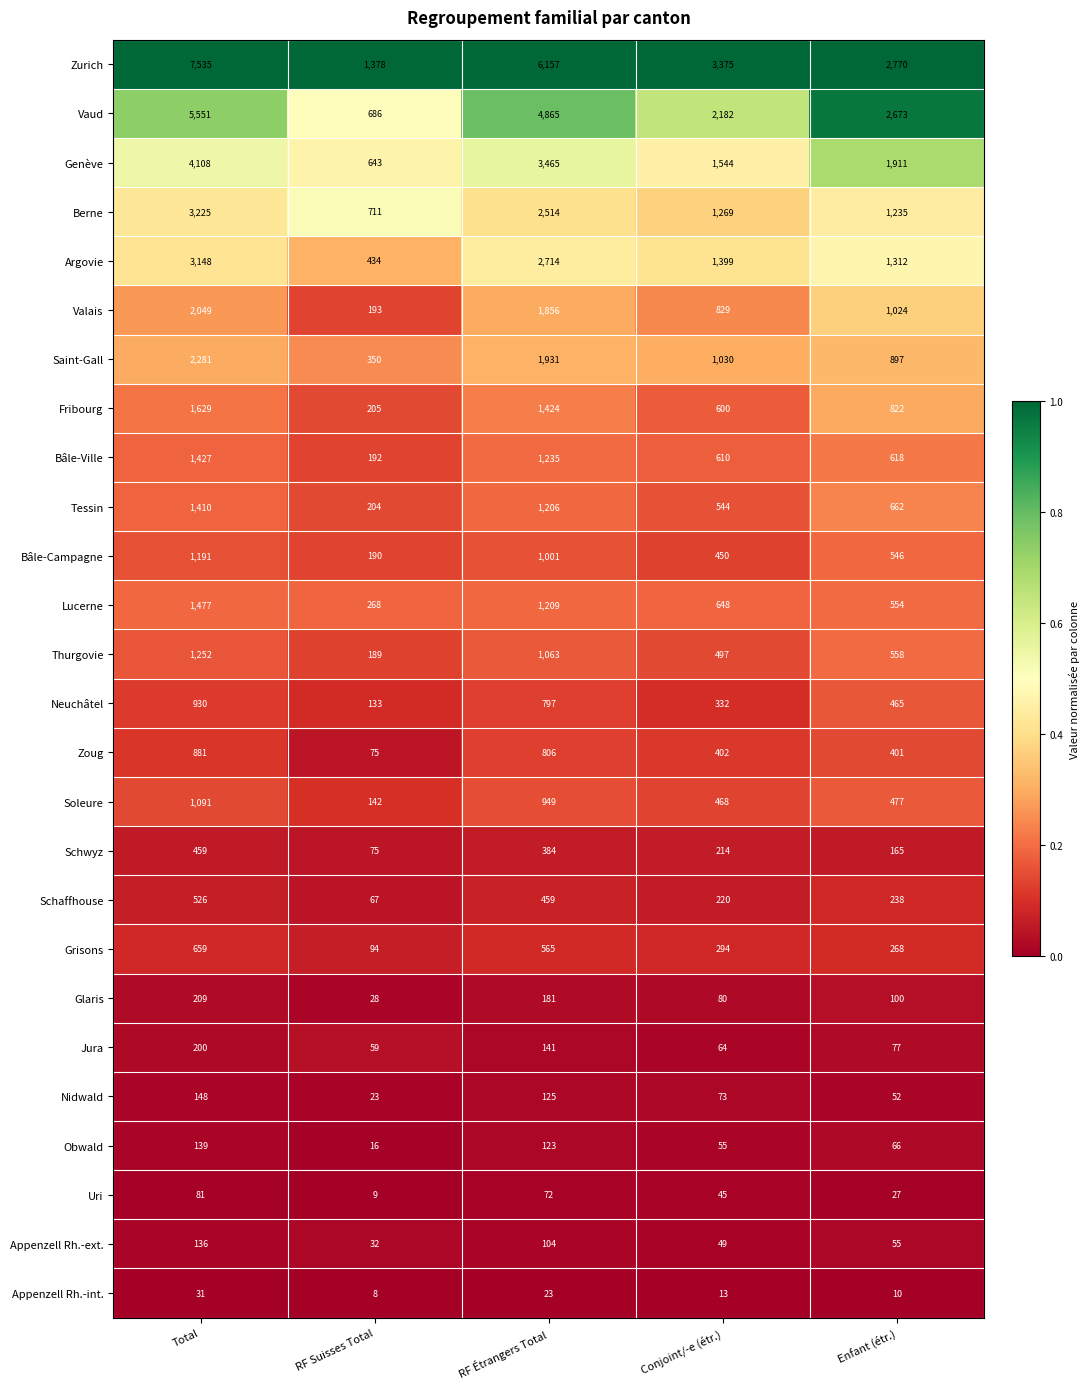

How many Uri values are between 27 and 72?

3